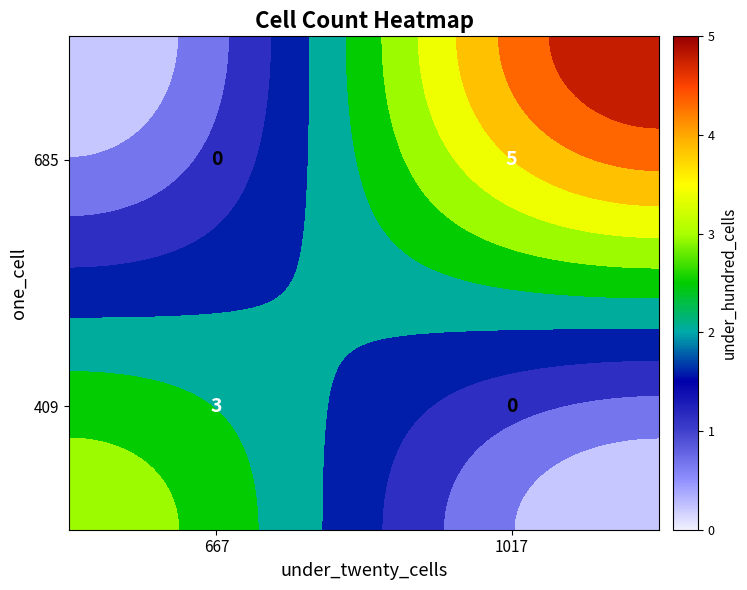

Reading right to left, what are all the values shown in this chart?

409: 1017=0	667=3
685: 1017=5	667=0